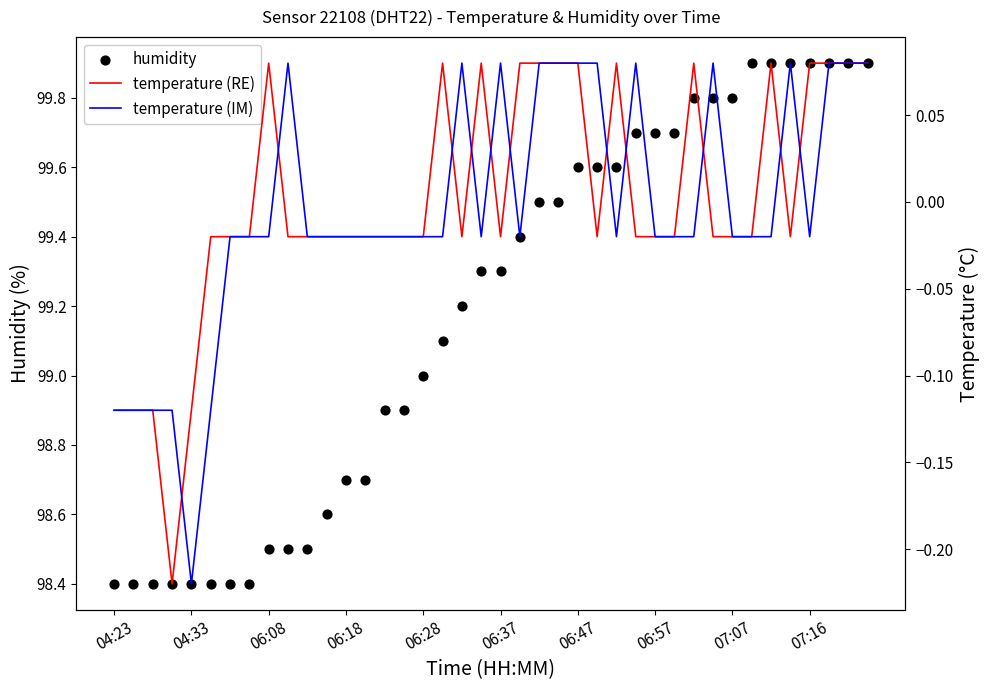

What are all the series names shown in the legend?

humidity, temperature (RE), temperature (IM)